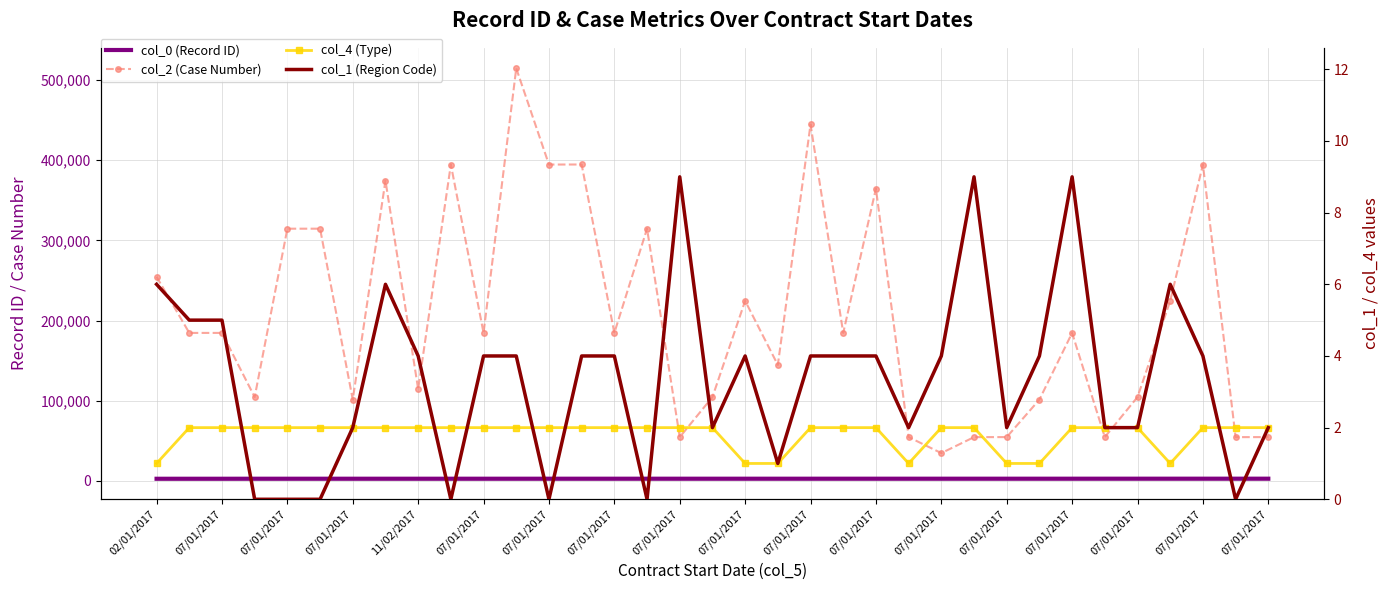

At which label is col_2 (Case Number) closest to 274643?

02/01/2017